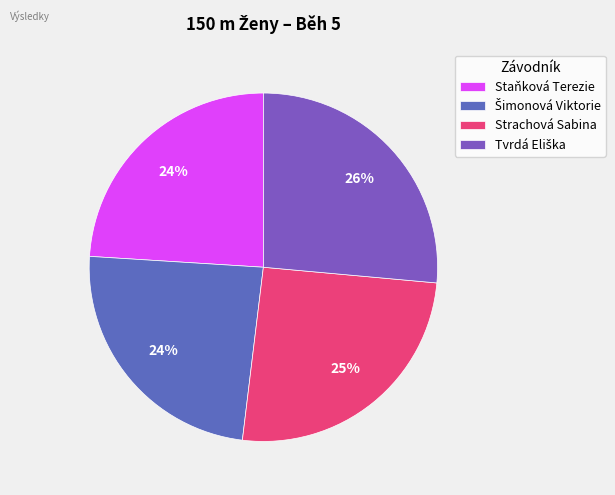

To the nearest percent, what percentage of the pie is Strachová Sabina?

25%